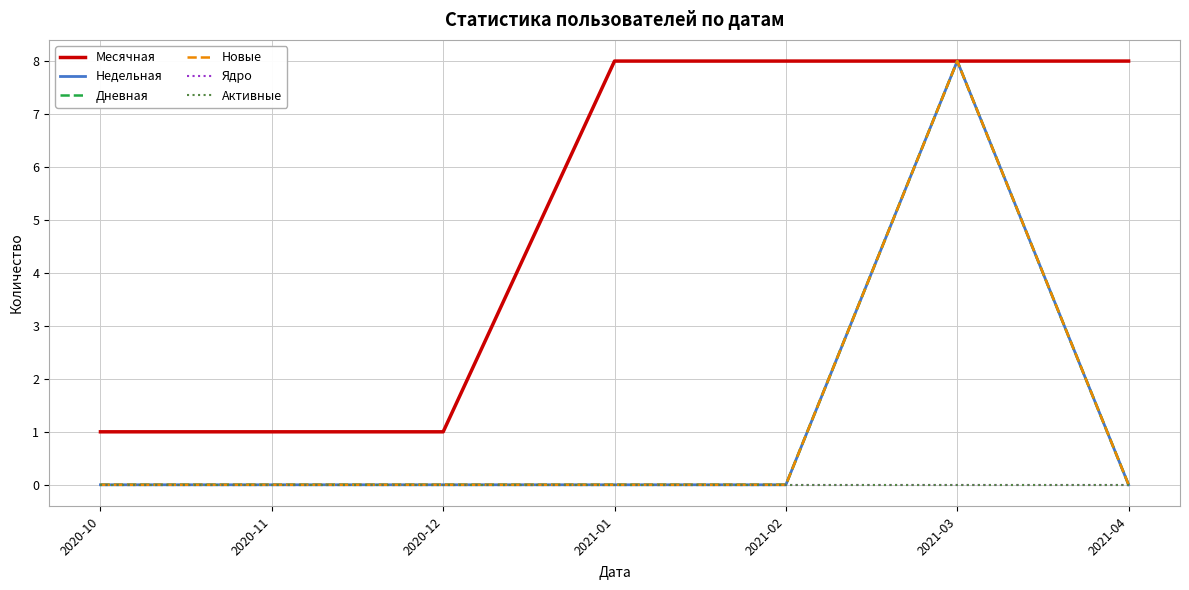

Which series has the largest total across all categories?

Месячная